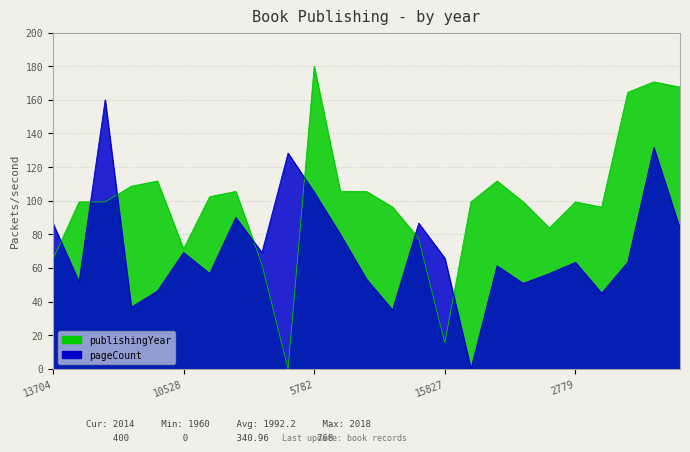

Rank the series by their average value, from lowest to highest.

pageCount, publishingYear